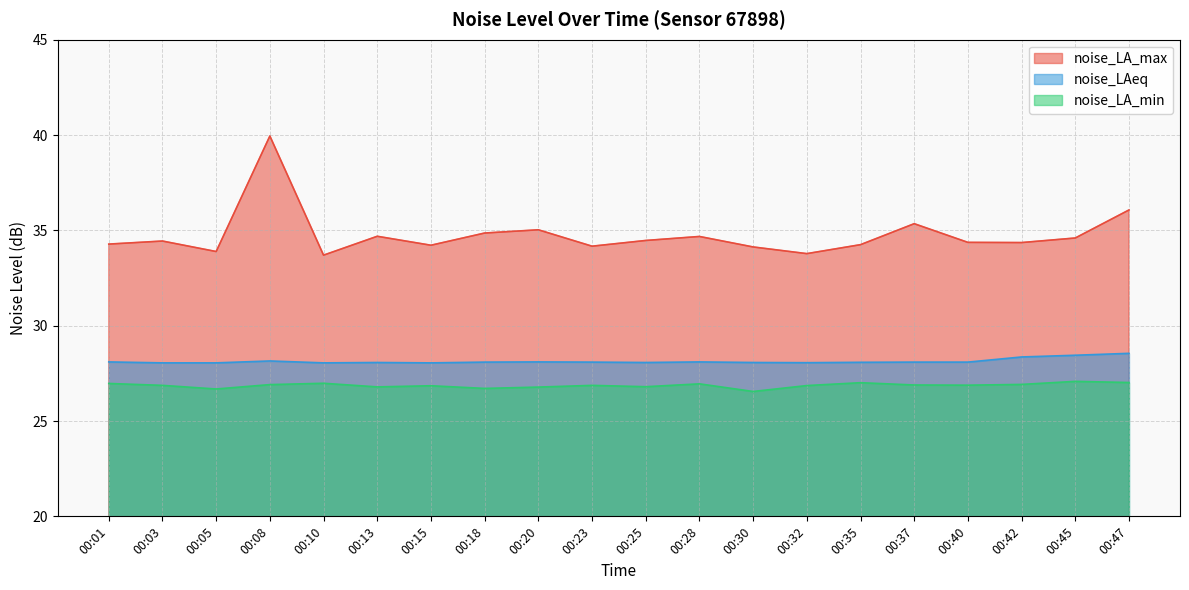

List the series in order of their peak value, lowest first.

noise_LA_min, noise_LAeq, noise_LA_max